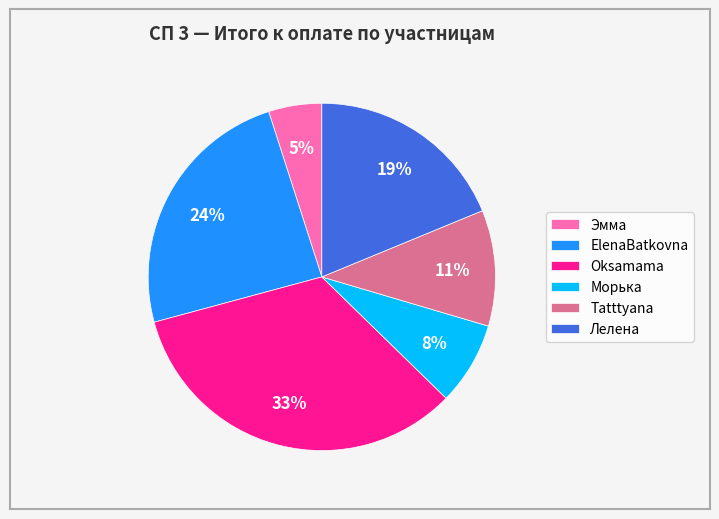

How many segments does this pie chart have?

6